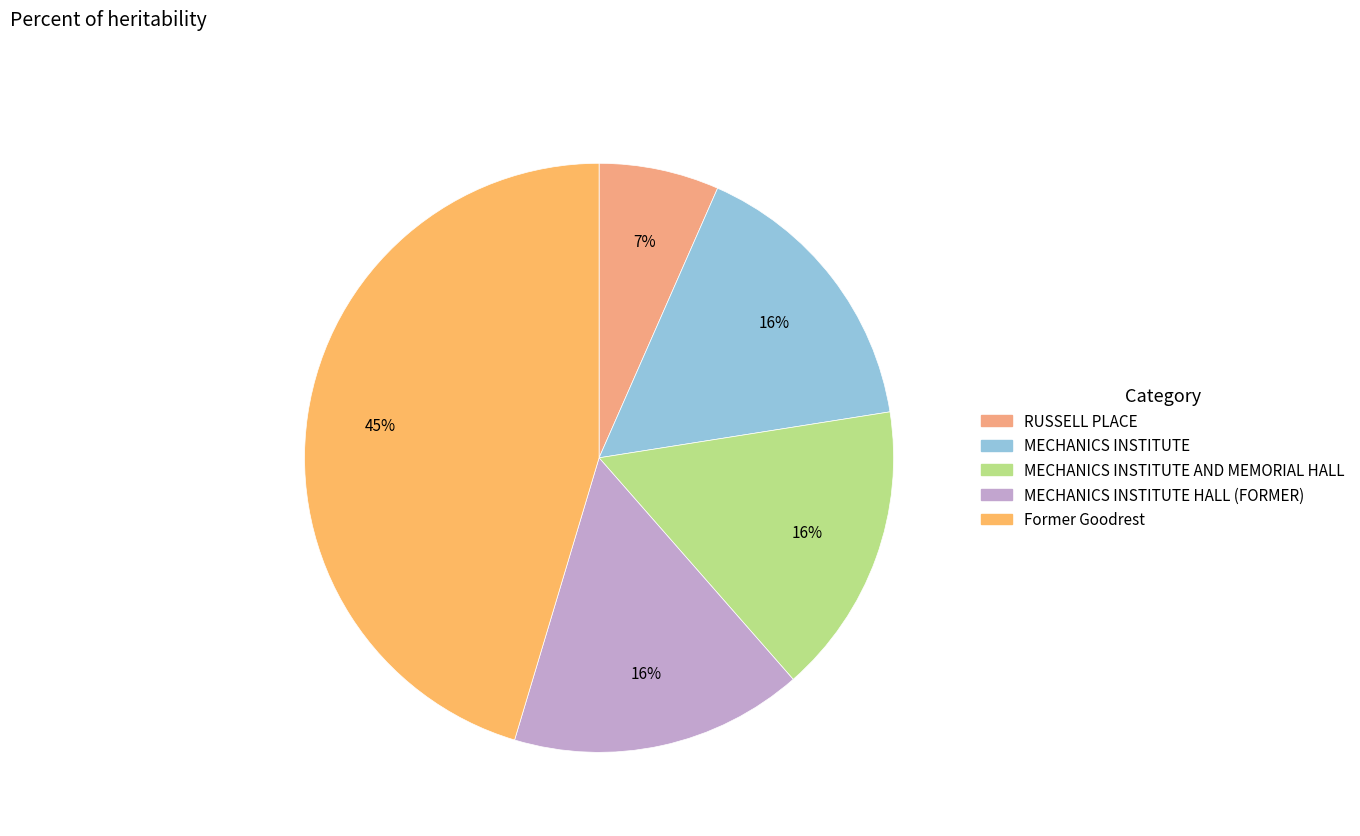

How many slices are in this pie chart?

5